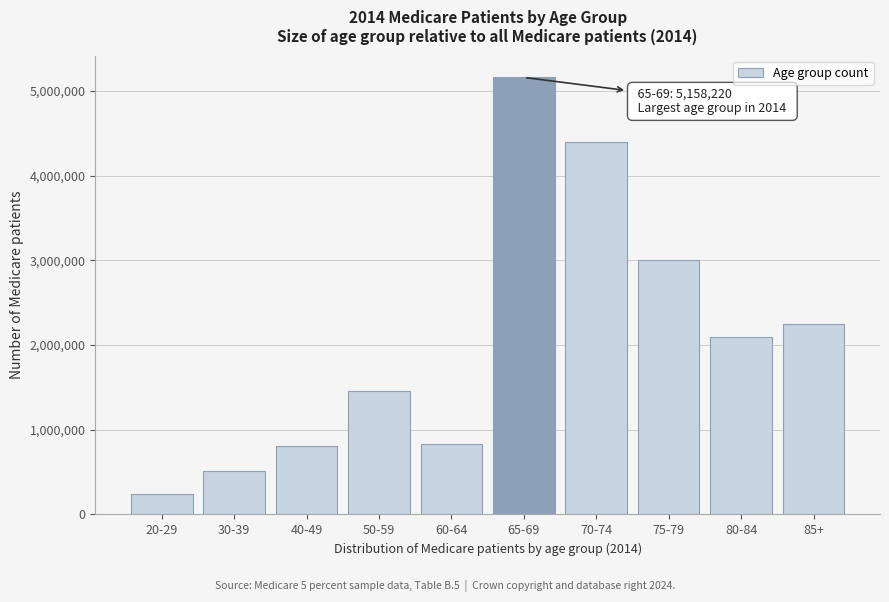

Reading left to right, extract all data points from this chart.

237420	512660	802300	1457360	833220	5158220	4398320	3000460	2097560	2248680